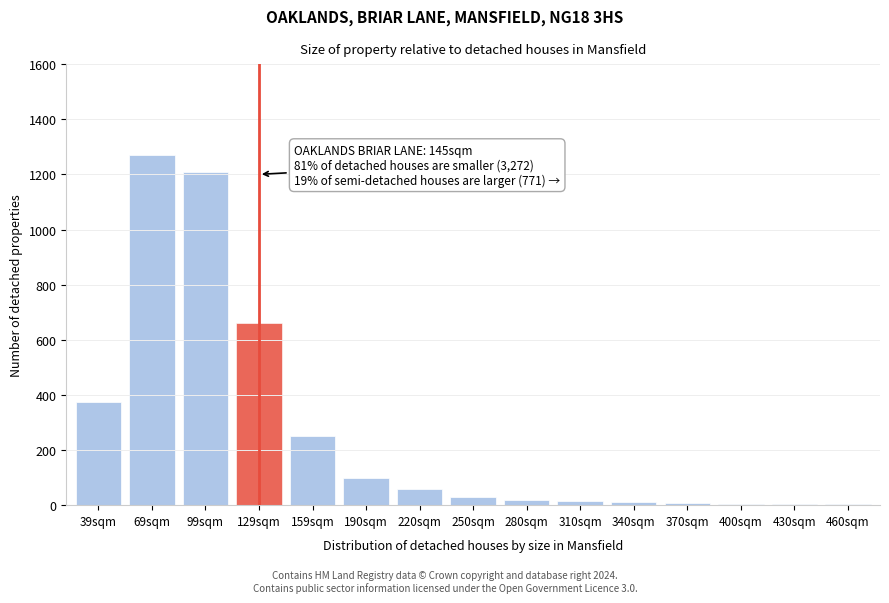

Is it true that the value at 99sqm is 1210?

True